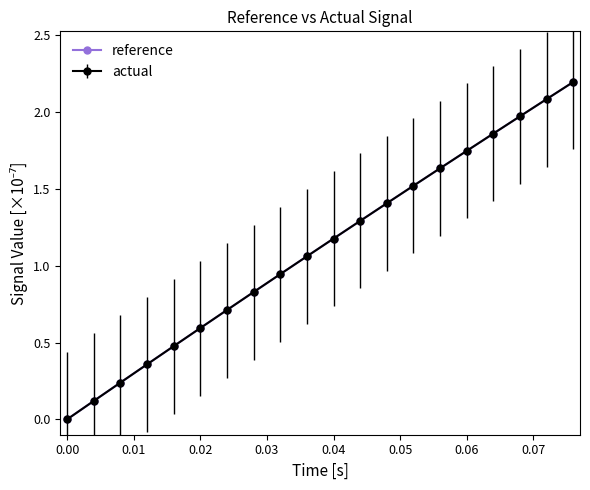

What is the maximum value shown in the chart?

2.2